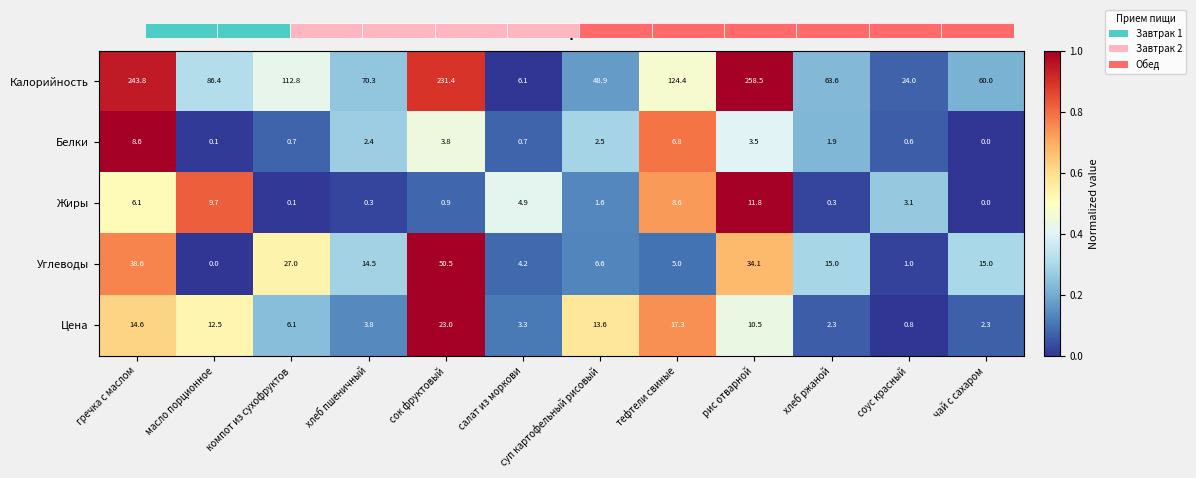

What is the sum of all Углеводы values?

211.5